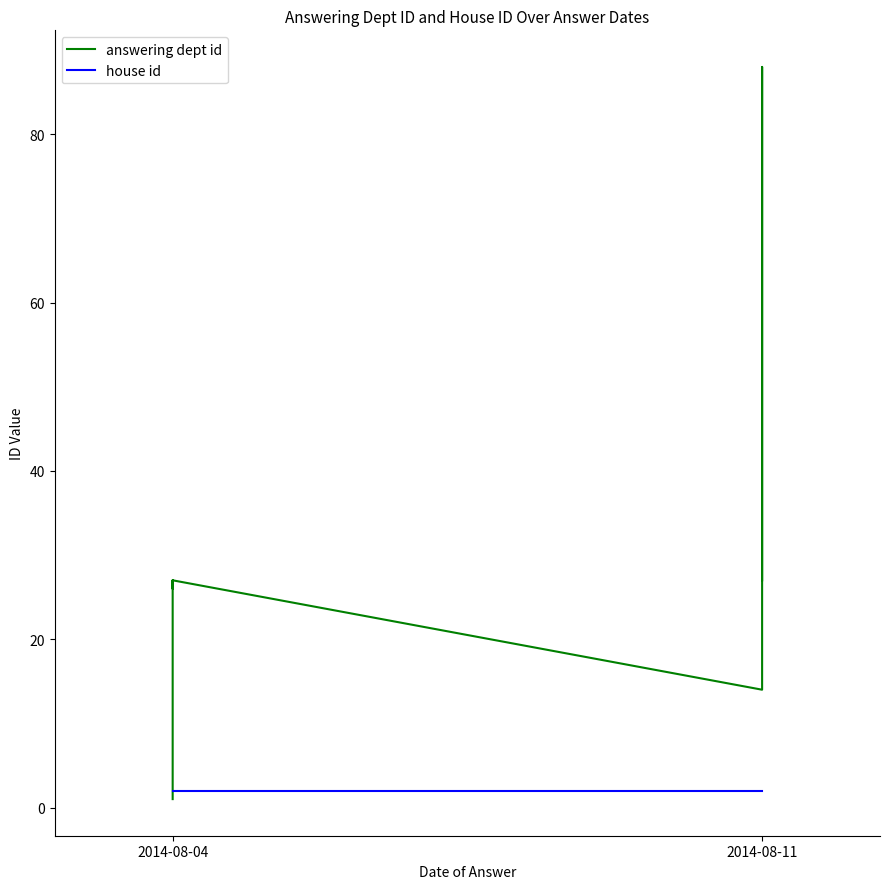

Read the house id value at 6.

2